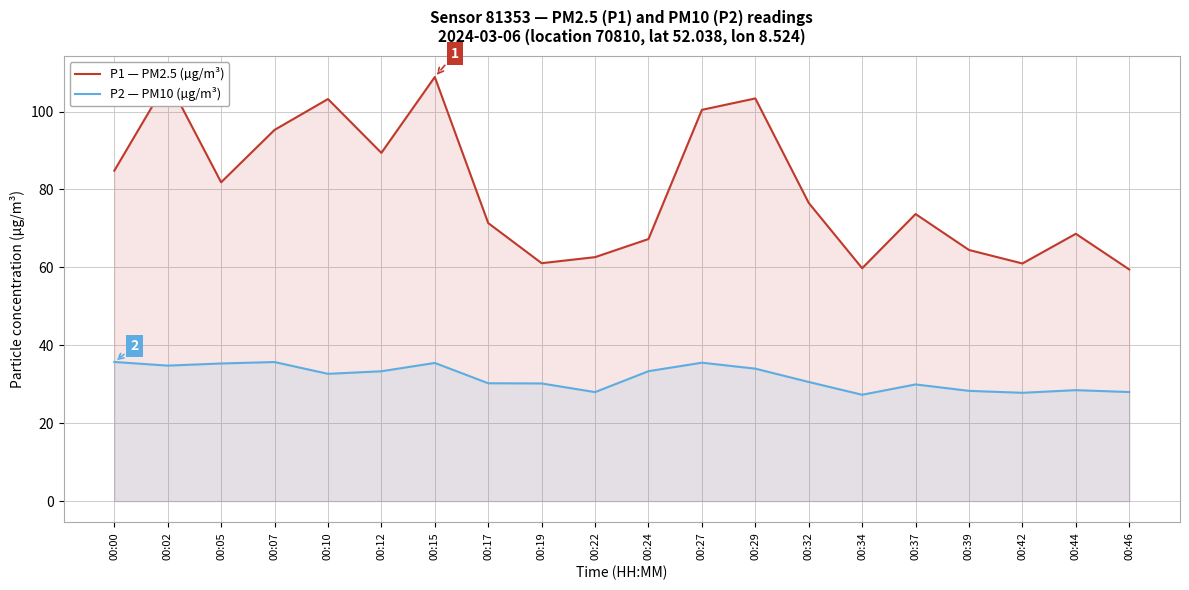

Reading left to right, extract all data points from this chart.

P1 — PM2.5 (µg/m³): 00:00=84.8	00:02=108.1	00:05=81.8	00:07=95.3	00:10=103.2	00:12=89.4	00:15=108.9	00:17=71.4	00:19=61.1	00:22=62.6	00:24=67.3	00:27=100.5	00:29=103.4	00:32=76.5	00:34=59.8	00:37=73.7	00:39=64.5	00:42=61.0	00:44=68.6	00:46=59.5
P2 — PM10 (µg/m³): 00:00=35.7	00:02=34.8	00:05=35.3	00:07=35.7	00:10=32.7	00:12=33.3	00:15=35.5	00:17=30.2	00:19=30.2	00:22=28.0	00:24=33.4	00:27=35.5	00:29=34.0	00:32=30.6	00:34=27.3	00:37=29.9	00:39=28.3	00:42=27.8	00:44=28.5	00:46=28.0